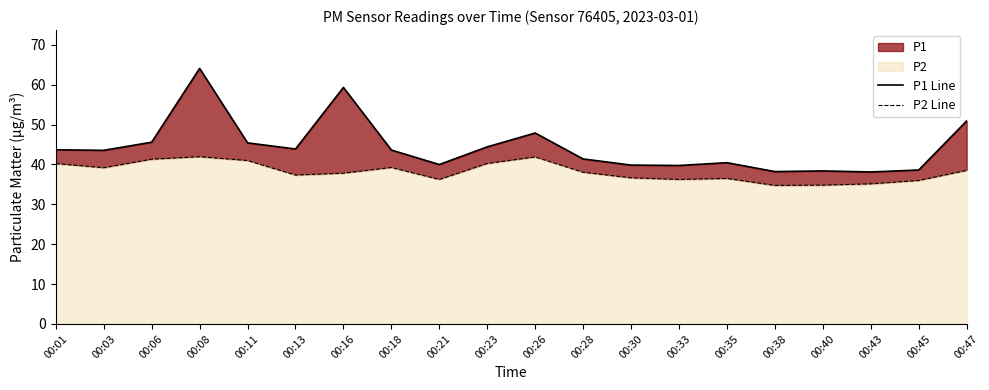

Where is the first local minimum for P2 Line?

00:03